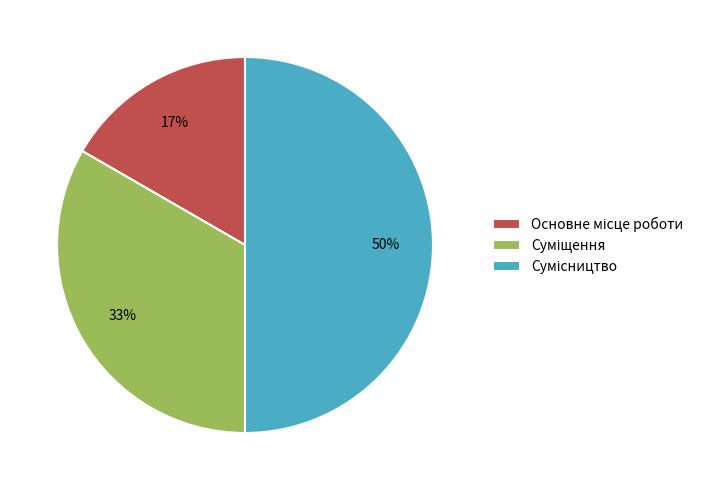

To the nearest percent, what is the average slice percentage?

33%